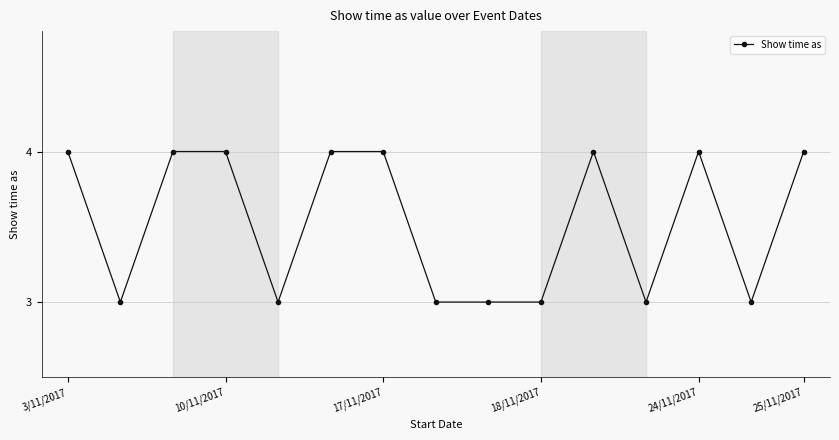

What is the average value?

4